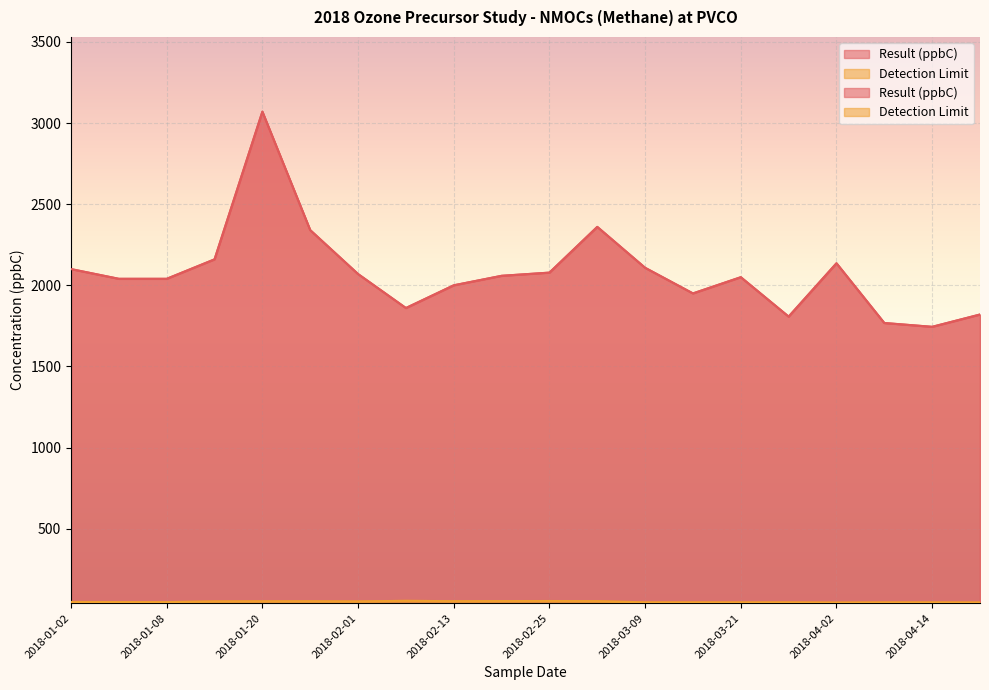

What is the difference between the second highest and second lowest values in the Detection Limit series?

8.8